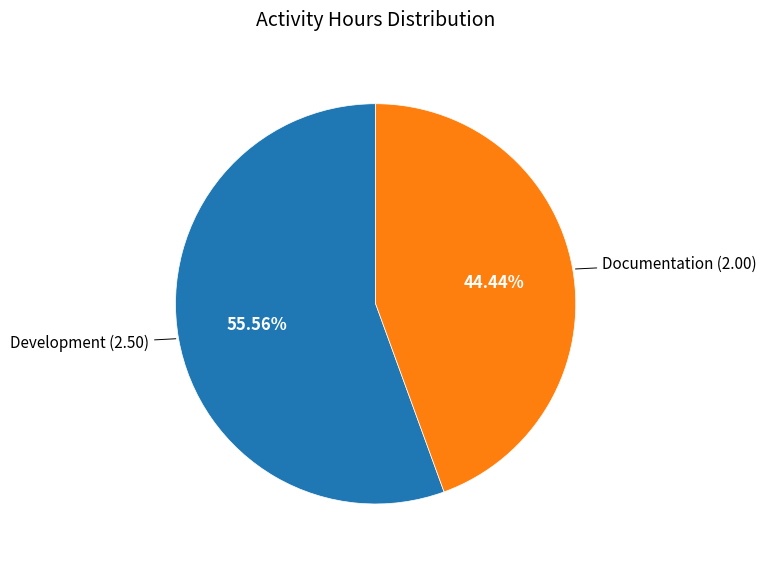

What percentage is NOT represented by Development?

44.4%